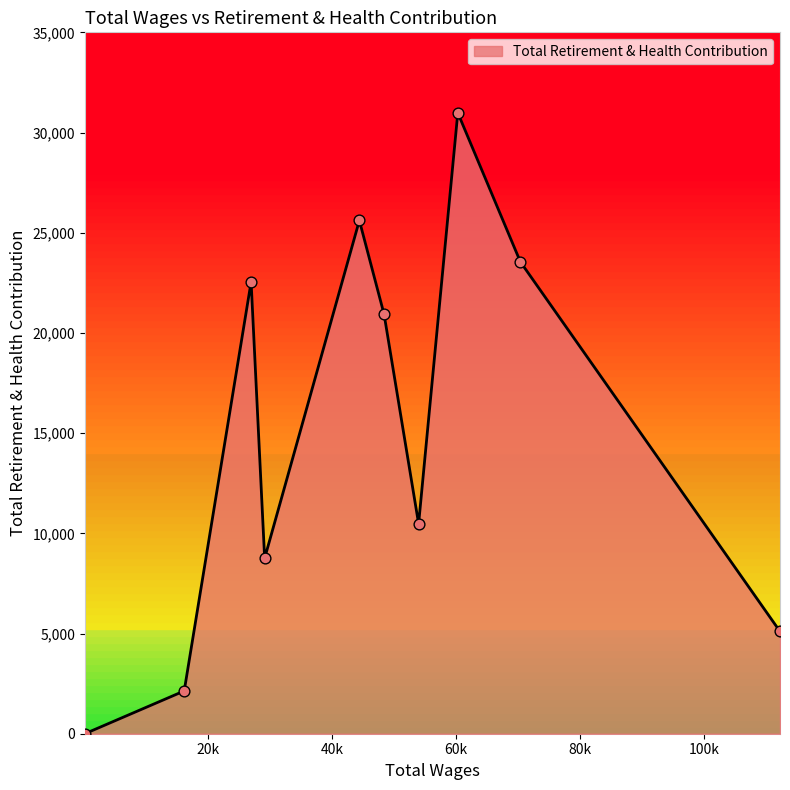

What is the difference between the maximum and minimum values?

30983